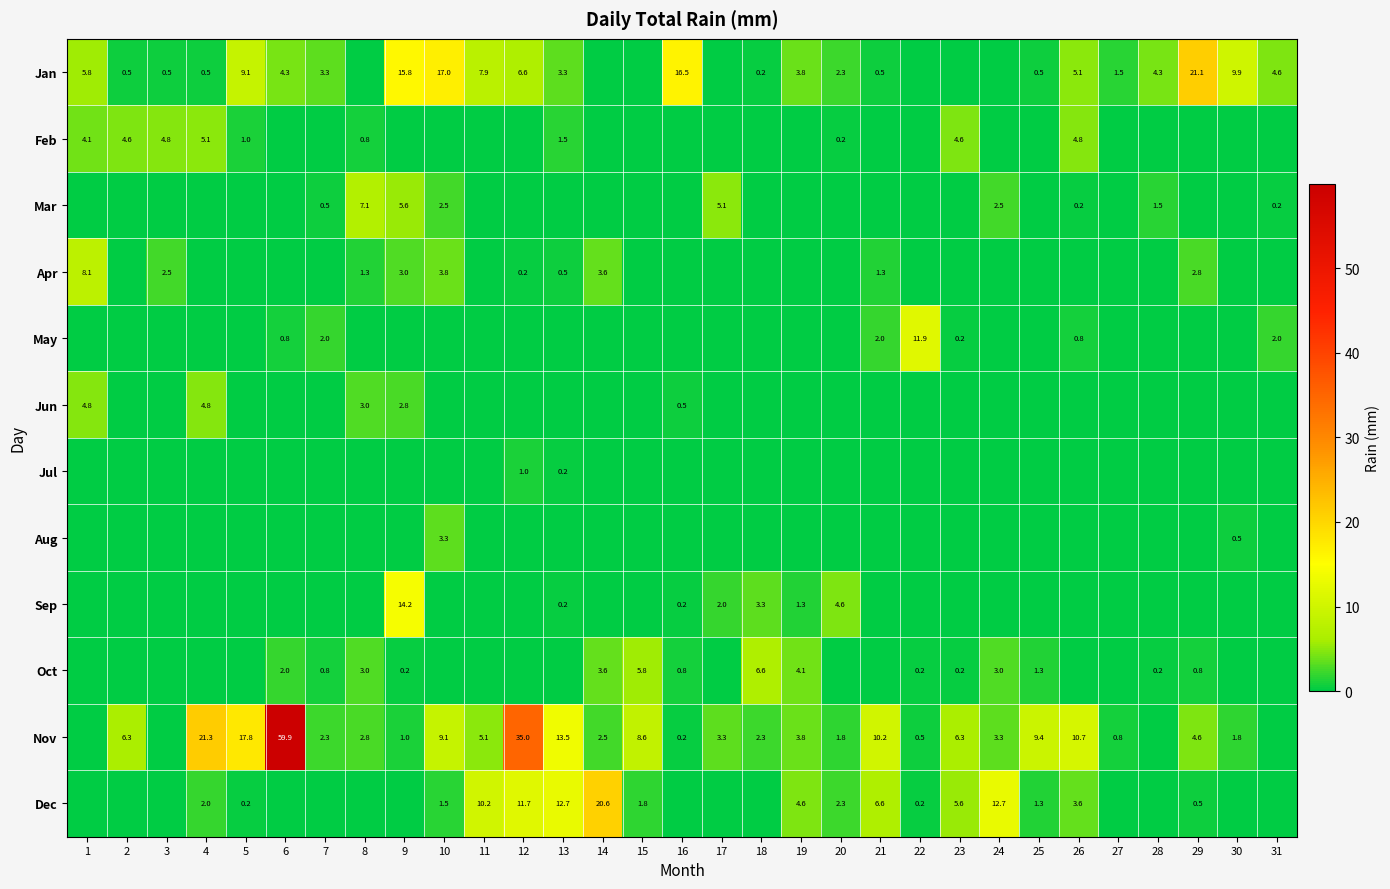

What is the difference between the highest and lowest values at 26?

10.7